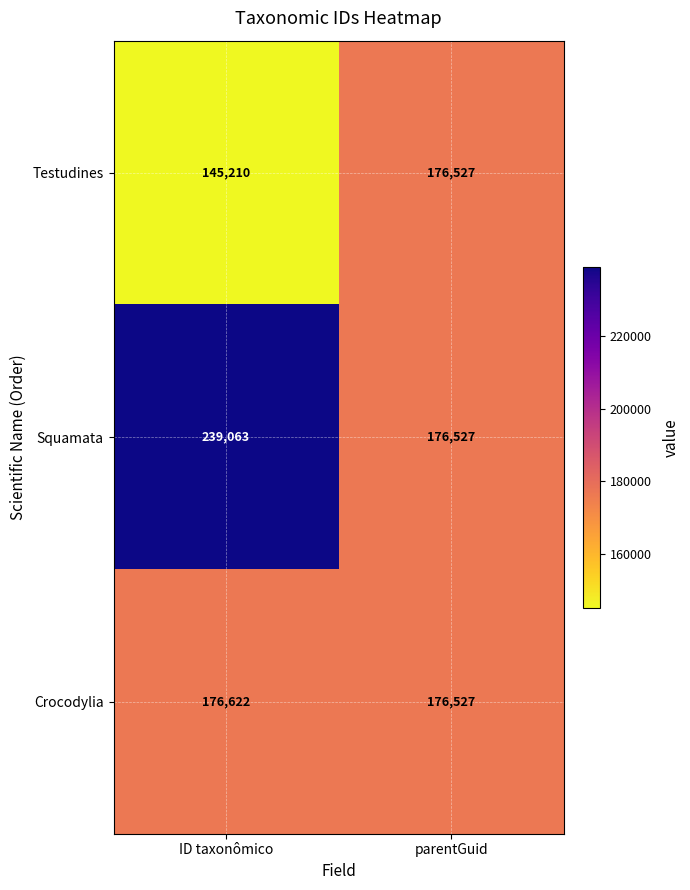

At which category is the sum across all series the highest?

ID taxonômico